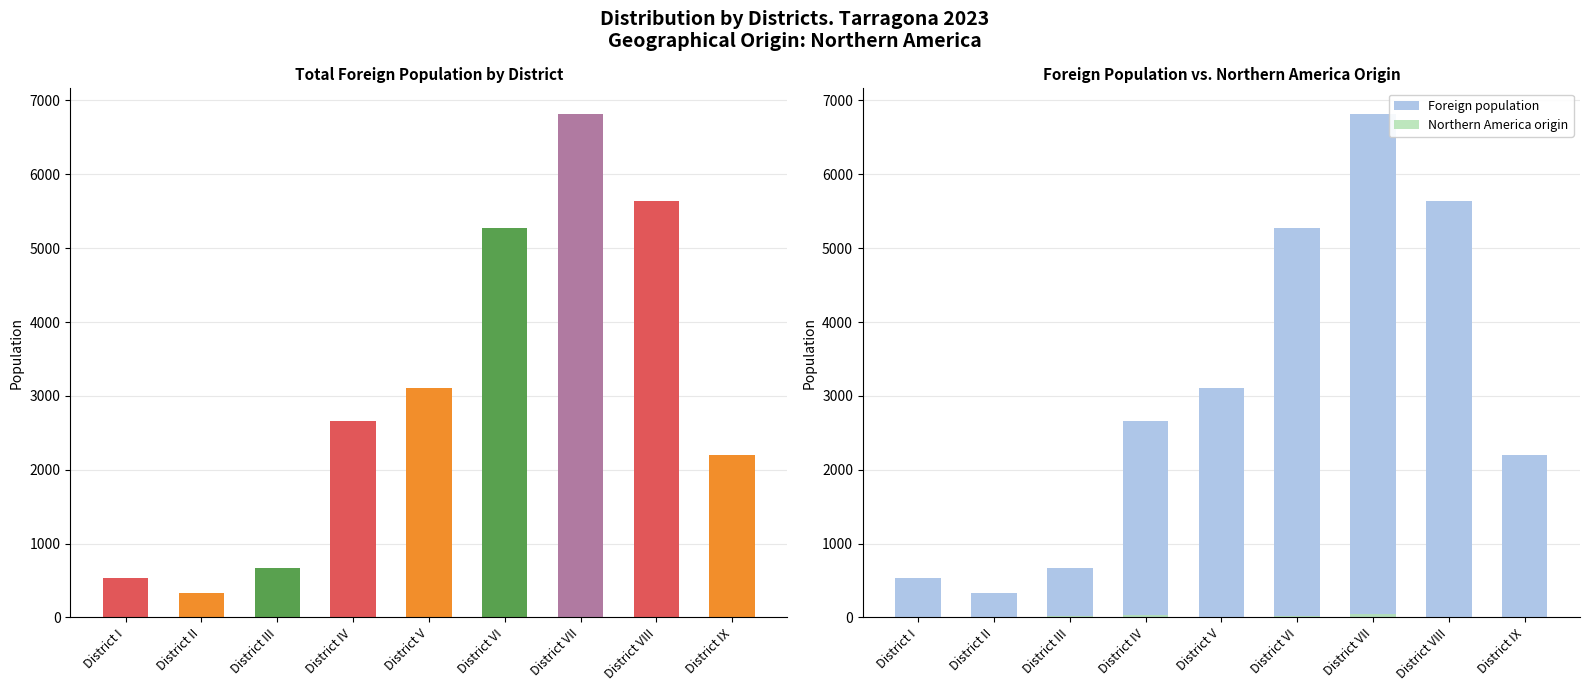

At how many categories does at least one series exceed 6815?

1